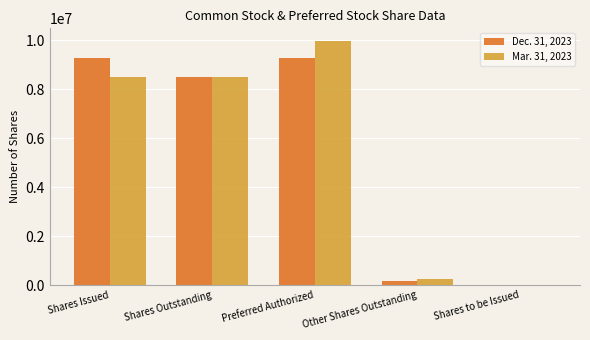

Are the bars grouped side by side (vs. stacked)?

Yes